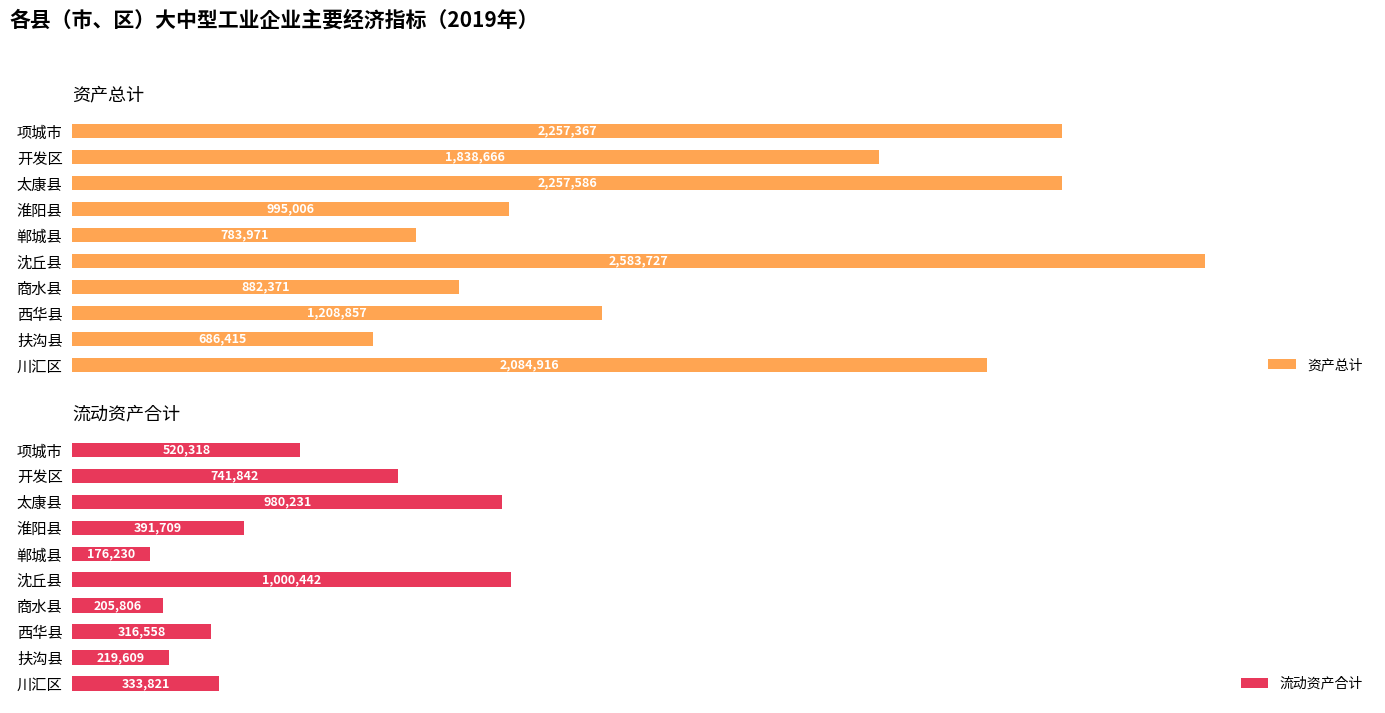

Between 2 and 8, which is larger?

8